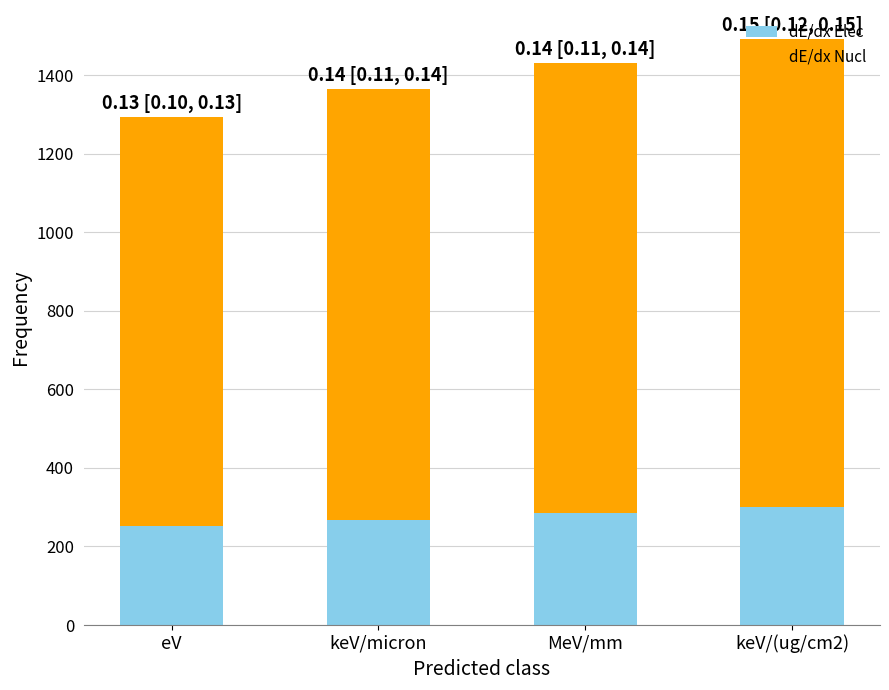

What is the sum of all dE/dx Elec values?

1105.4